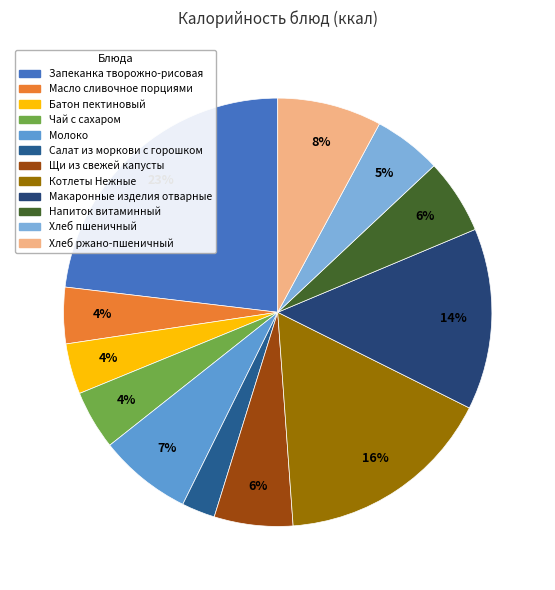

Is it true that Молоко is 7% of the pie?

True